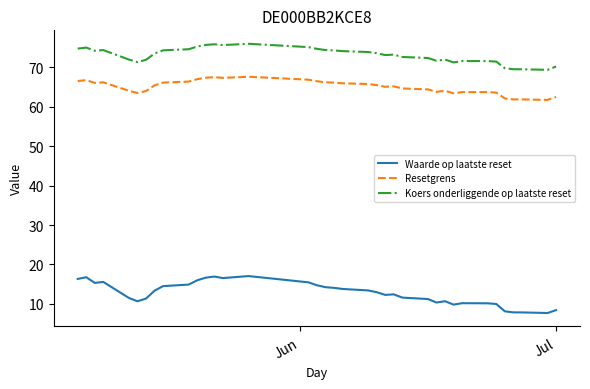

Which series has the widest spread of values?

Waarde op laatste reset